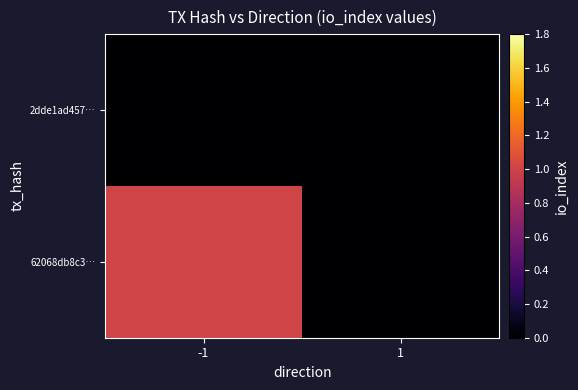

At how many categories does at least one series exceed 0?

1